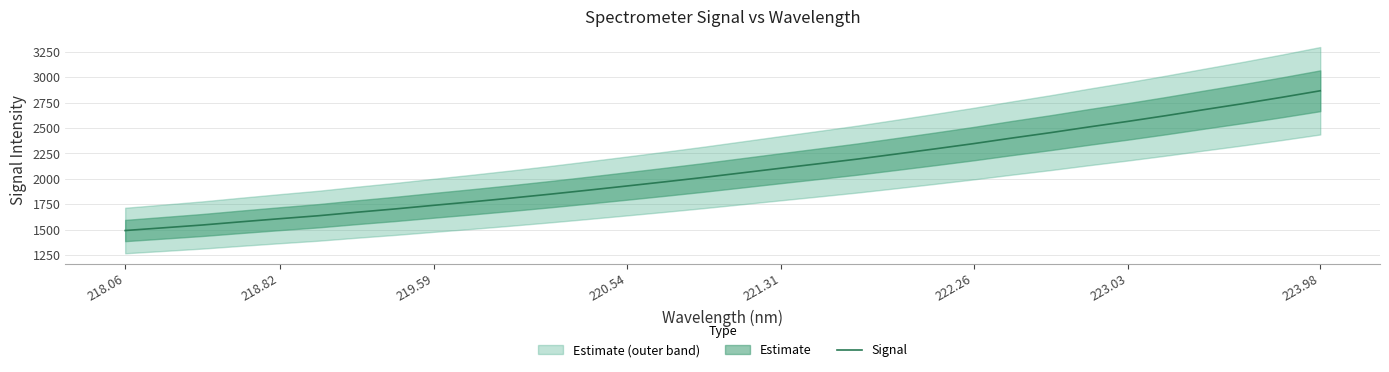

What is the maximum value for Signal?

2867.0